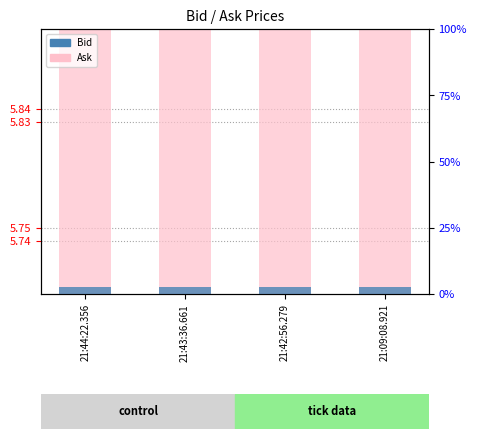

Between 21:44:22.356 and 21:09:08.921, which is larger?

21:44:22.356